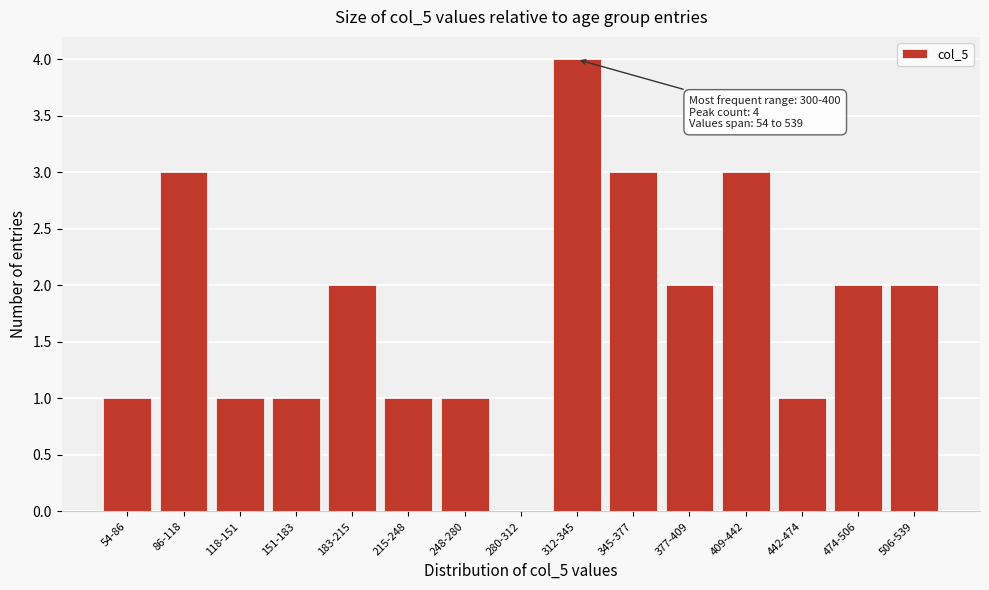

Reading left to right, transcribe all the data shown in this chart.

54-86=1	86-118=3	118-151=1	151-183=1	183-215=2	215-248=1	248-280=1	280-312=0	312-345=4	345-377=3	377-409=2	409-442=3	442-474=1	474-506=2	506-539=2